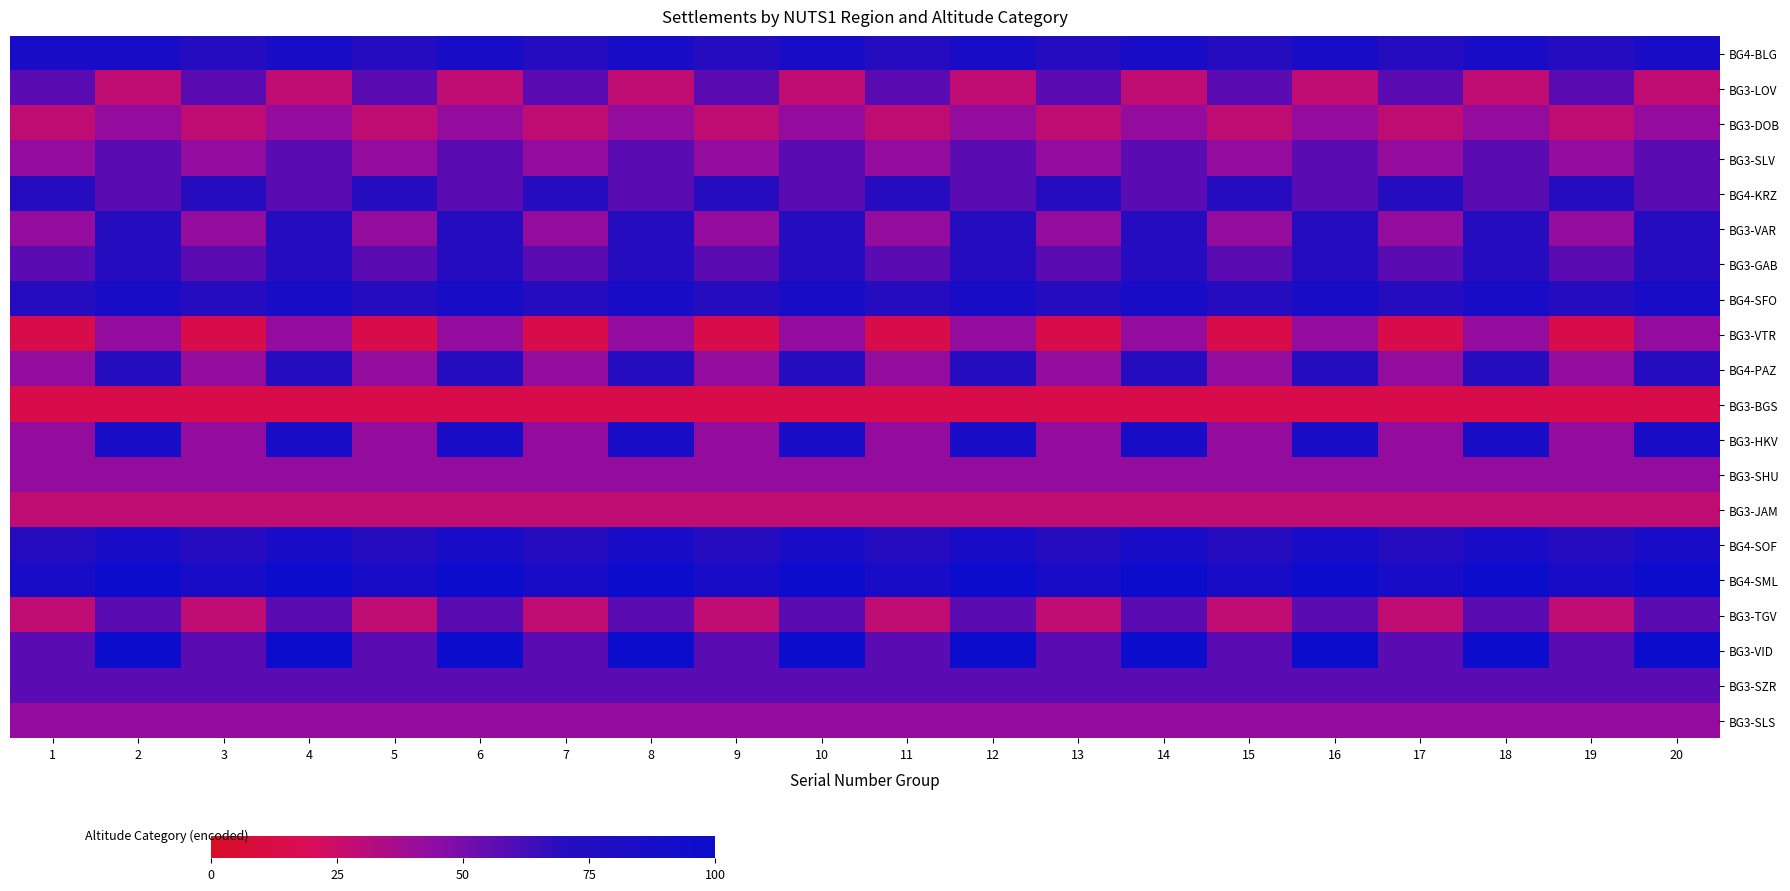

Reading left to right, transcribe all the data shown in this chart.

BG4-BLG: 1=85.7	2=85.7	3=71.4	4=85.7	5=71.4	6=85.7	7=71.4	8=85.7	9=71.4	10=85.7	11=71.4	12=85.7	13=71.4	14=85.7	15=71.4	16=85.7	17=71.4	18=85.7	19=71.4	20=85.7
BG3-LOV: 1=57.1	2=28.6	3=57.1	4=28.6	5=57.1	6=28.6	7=57.1	8=28.6	9=57.1	10=28.6	11=57.1	12=28.6	13=57.1	14=28.6	15=57.1	16=28.6	17=57.1	18=28.6	19=57.1	20=28.6
BG3-DOB: 1=28.6	2=42.9	3=28.6	4=42.9	5=28.6	6=42.9	7=28.6	8=42.9	9=28.6	10=42.9	11=28.6	12=42.9	13=28.6	14=42.9	15=28.6	16=42.9	17=28.6	18=42.9	19=28.6	20=42.9
BG3-SLV: 1=42.9	2=57.1	3=42.9	4=57.1	5=42.9	6=57.1	7=42.9	8=57.1	9=42.9	10=57.1	11=42.9	12=57.1	13=42.9	14=57.1	15=42.9	16=57.1	17=42.9	18=57.1	19=42.9	20=57.1
BG4-KRZ: 1=71.4	2=57.1	3=71.4	4=57.1	5=71.4	6=57.1	7=71.4	8=57.1	9=71.4	10=57.1	11=71.4	12=57.1	13=71.4	14=57.1	15=71.4	16=57.1	17=71.4	18=57.1	19=71.4	20=57.1
BG3-VAR: 1=42.9	2=71.4	3=42.9	4=71.4	5=42.9	6=71.4	7=42.9	8=71.4	9=42.9	10=71.4	11=42.9	12=71.4	13=42.9	14=71.4	15=42.9	16=71.4	17=42.9	18=71.4	19=42.9	20=71.4
BG3-GAB: 1=57.1	2=71.4	3=57.1	4=71.4	5=57.1	6=71.4	7=57.1	8=71.4	9=57.1	10=71.4	11=57.1	12=71.4	13=57.1	14=71.4	15=57.1	16=71.4	17=57.1	18=71.4	19=57.1	20=71.4
BG4-SFO: 1=71.4	2=85.7	3=71.4	4=85.7	5=71.4	6=85.7	7=71.4	8=85.7	9=71.4	10=85.7	11=71.4	12=85.7	13=71.4	14=85.7	15=71.4	16=85.7	17=71.4	18=85.7	19=71.4	20=85.7
BG3-VTR: 1=14.3	2=42.9	3=14.3	4=42.9	5=14.3	6=42.9	7=14.3	8=42.9	9=14.3	10=42.9	11=14.3	12=42.9	13=14.3	14=42.9	15=14.3	16=42.9	17=14.3	18=42.9	19=14.3	20=42.9
BG4-PAZ: 1=42.9	2=71.4	3=42.9	4=71.4	5=42.9	6=71.4	7=42.9	8=71.4	9=42.9	10=71.4	11=42.9	12=71.4	13=42.9	14=71.4	15=42.9	16=71.4	17=42.9	18=71.4	19=42.9	20=71.4
BG3-BGS: 1=14.3	2=14.3	3=14.3	4=14.3	5=14.3	6=14.3	7=14.3	8=14.3	9=14.3	10=14.3	11=14.3	12=14.3	13=14.3	14=14.3	15=14.3	16=14.3	17=14.3	18=14.3	19=14.3	20=14.3
BG3-HKV: 1=42.9	2=85.7	3=42.9	4=85.7	5=42.9	6=85.7	7=42.9	8=85.7	9=42.9	10=85.7	11=42.9	12=85.7	13=42.9	14=85.7	15=42.9	16=85.7	17=42.9	18=85.7	19=42.9	20=85.7
BG3-SHU: 1=42.9	2=42.9	3=42.9	4=42.9	5=42.9	6=42.9	7=42.9	8=42.9	9=42.9	10=42.9	11=42.9	12=42.9	13=42.9	14=42.9	15=42.9	16=42.9	17=42.9	18=42.9	19=42.9	20=42.9
BG3-JAM: 1=28.6	2=28.6	3=28.6	4=28.6	5=28.6	6=28.6	7=28.6	8=28.6	9=28.6	10=28.6	11=28.6	12=28.6	13=28.6	14=28.6	15=28.6	16=28.6	17=28.6	18=28.6	19=28.6	20=28.6
BG4-SOF: 1=71.4	2=85.7	3=71.4	4=85.7	5=71.4	6=85.7	7=71.4	8=85.7	9=71.4	10=85.7	11=71.4	12=85.7	13=71.4	14=85.7	15=71.4	16=85.7	17=71.4	18=85.7	19=71.4	20=85.7
BG4-SML: 1=85.7	2=100.0	3=85.7	4=100.0	5=85.7	6=100.0	7=85.7	8=100.0	9=85.7	10=100.0	11=85.7	12=100.0	13=85.7	14=100.0	15=85.7	16=100.0	17=85.7	18=100.0	19=85.7	20=100.0
BG3-TGV: 1=28.6	2=57.1	3=28.6	4=57.1	5=28.6	6=57.1	7=28.6	8=57.1	9=28.6	10=57.1	11=28.6	12=57.1	13=28.6	14=57.1	15=28.6	16=57.1	17=28.6	18=57.1	19=28.6	20=57.1
BG3-VID: 1=57.1	2=100.0	3=57.1	4=100.0	5=57.1	6=100.0	7=57.1	8=100.0	9=57.1	10=100.0	11=57.1	12=100.0	13=57.1	14=100.0	15=57.1	16=100.0	17=57.1	18=100.0	19=57.1	20=100.0
BG3-SZR: 1=57.1	2=57.1	3=57.1	4=57.1	5=57.1	6=57.1	7=57.1	8=57.1	9=57.1	10=57.1	11=57.1	12=57.1	13=57.1	14=57.1	15=57.1	16=57.1	17=57.1	18=57.1	19=57.1	20=57.1
BG3-SLS: 1=42.9	2=42.9	3=42.9	4=42.9	5=42.9	6=42.9	7=42.9	8=42.9	9=42.9	10=42.9	11=42.9	12=42.9	13=42.9	14=42.9	15=42.9	16=42.9	17=42.9	18=42.9	19=42.9	20=42.9